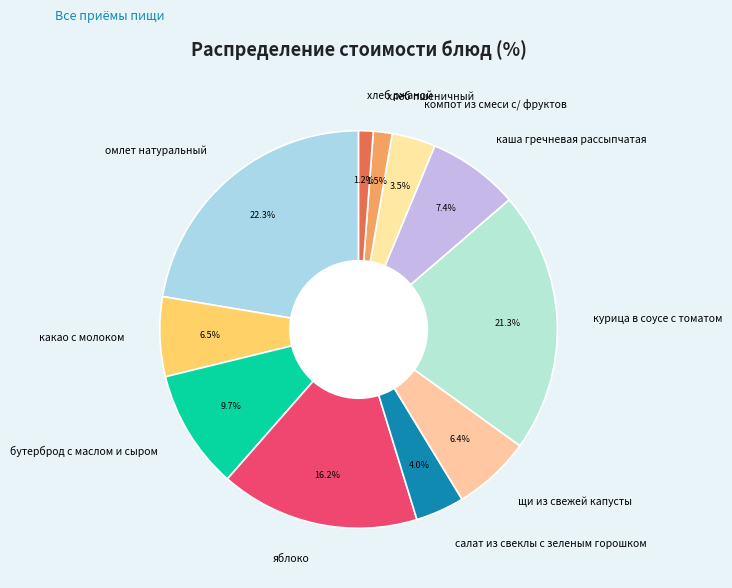

The хлеб ржаной slice represents 1% of the pie. True or false?

True